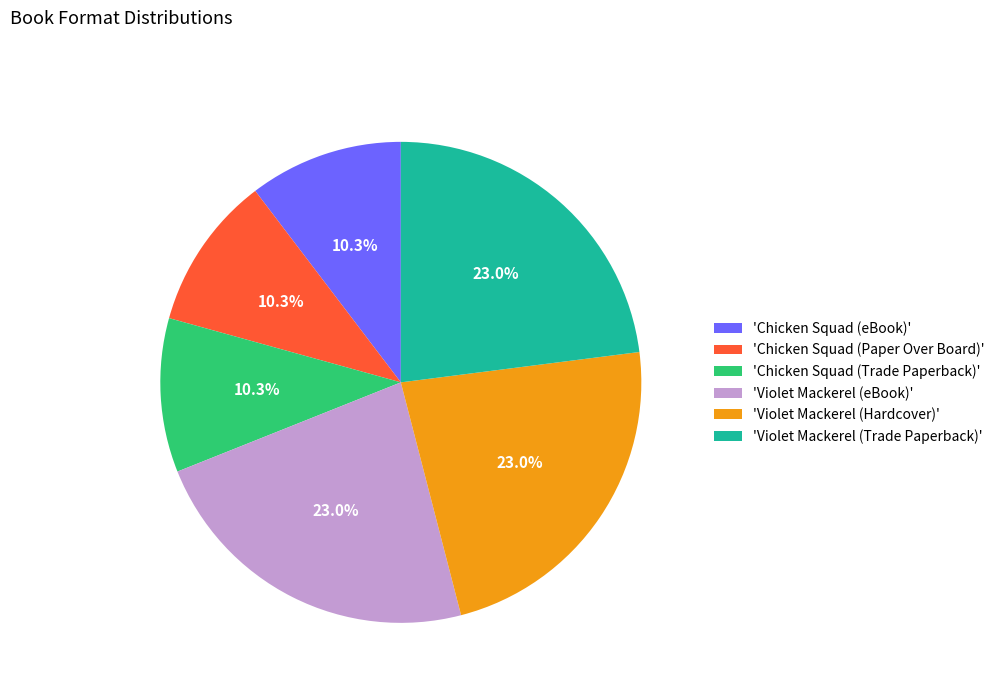

Is 'Violet Mackerel (Hardcover)' the majority of the pie?

No